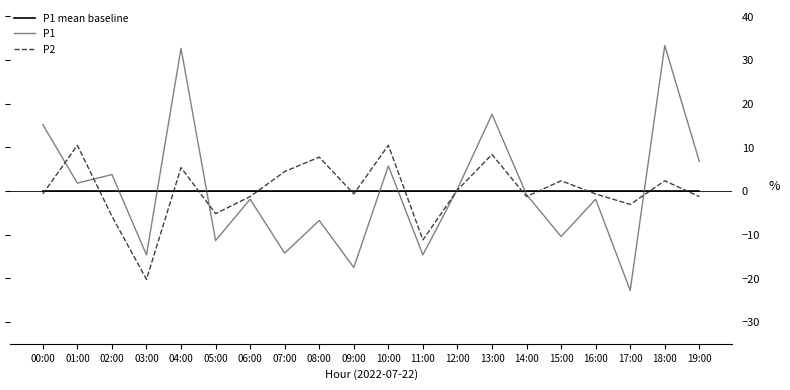

How many distinct data groups are displayed?

3